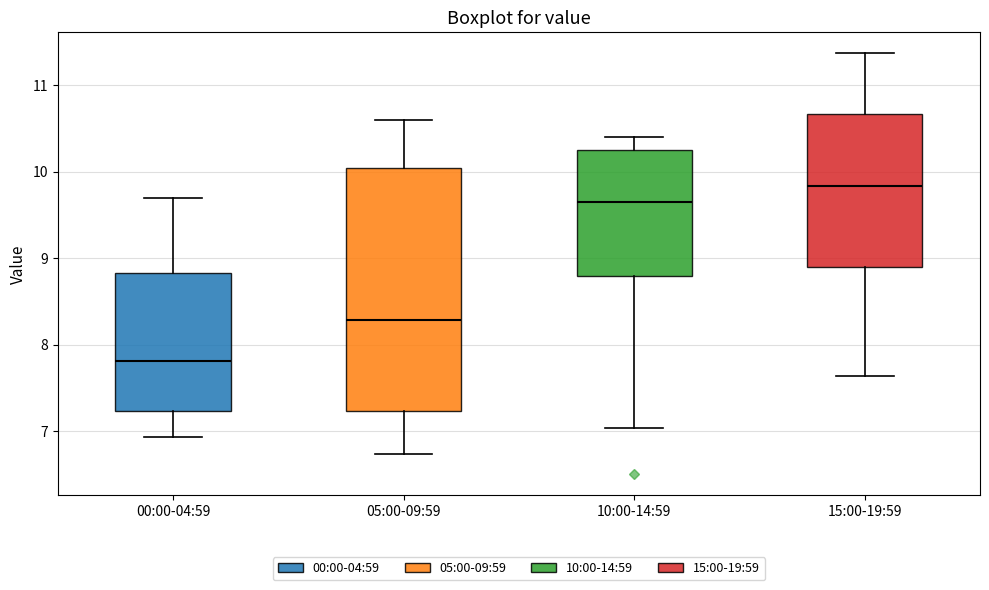

Which box is the tallest, from its lower edge to its upper edge?

05:00-09:59